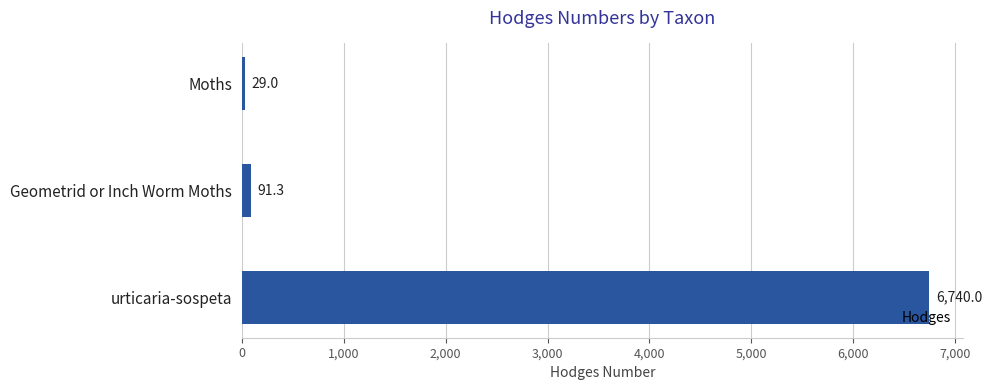

What is the change in value from Geometrid or Inch Worm Moths to urticaria-sospeta?

+6648.7